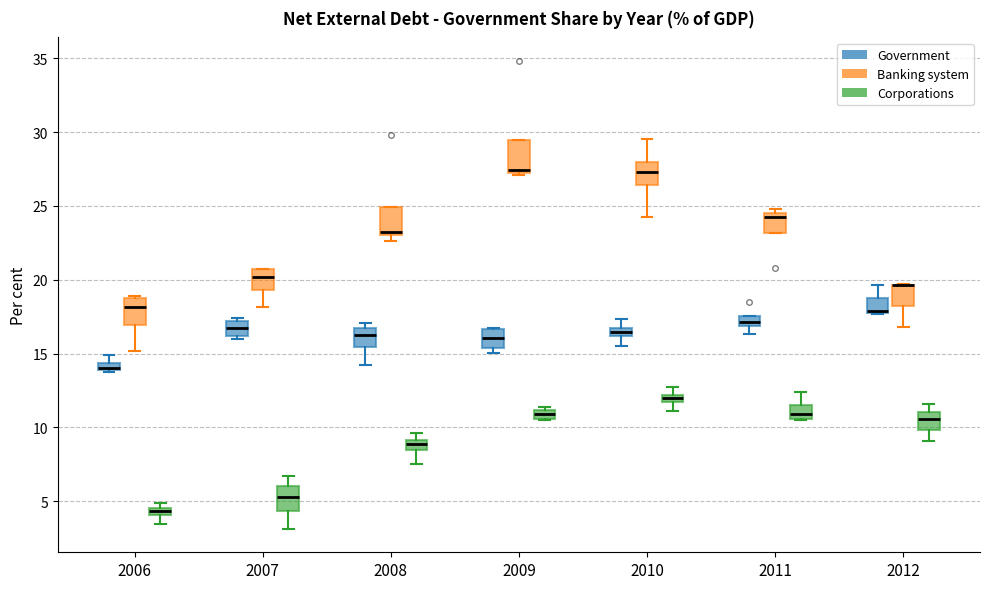

Where is the lower edge of the box for 2007 (Banking system) on the y-axis? The values are not printed on the chart, so give them approximately, as read against the axis.

19.5